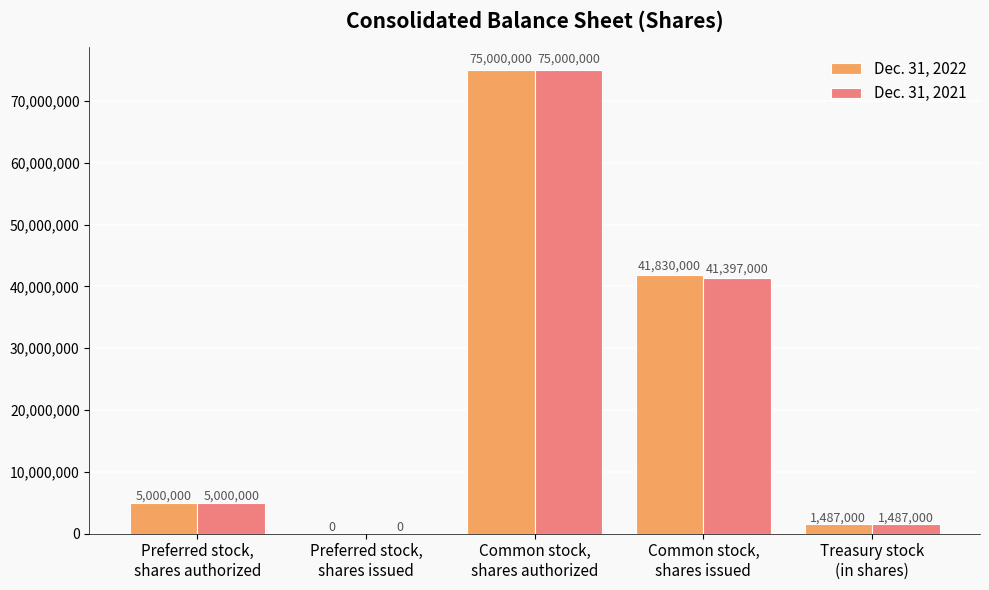

What is the highest value of the Dec. 31, 2022 series?

75000000